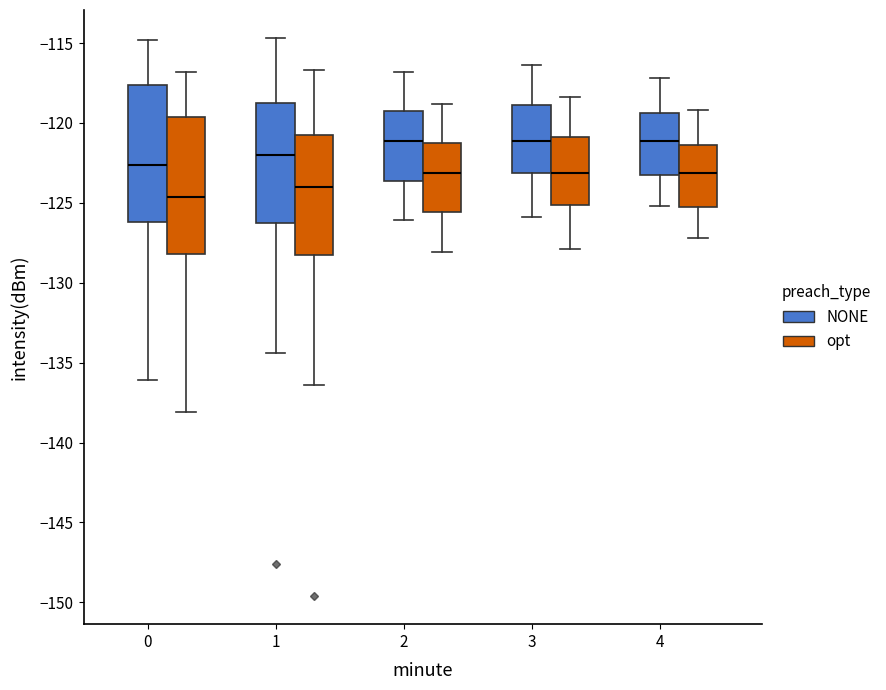

Reading left to right, transcribe this box plot: for each box, give where its median line is, the range the box spans, and where its two whiskers end, as read against the y-axis. The values are not printed on the chart, so give them approximately, as read against the axis.

0 (NONE): median -122.5, box -126.0 to -117.5, whiskers -136.0 to -115.0
0 (opt): median -124.5, box -128.0 to -119.5, whiskers -138.0 to -117.0
1 (NONE): median -122.0, box -126.0 to -118.5, whiskers -134.5 to -114.5
1 (opt): median -124.0, box -128.0 to -120.5, whiskers -136.5 to -116.5
2 (NONE): median -121.0, box -123.5 to -119.5, whiskers -126.0 to -117.0
2 (opt): median -123.0, box -125.5 to -121.5, whiskers -128.0 to -119.0
3 (NONE): median -121.0, box -123.0 to -119.0, whiskers -126.0 to -116.5
3 (opt): median -123.0, box -125.0 to -121.0, whiskers -128.0 to -118.5
4 (NONE): median -121.0, box -123.0 to -119.5, whiskers -125.0 to -117.0
4 (opt): median -123.0, box -125.0 to -121.5, whiskers -127.0 to -119.0